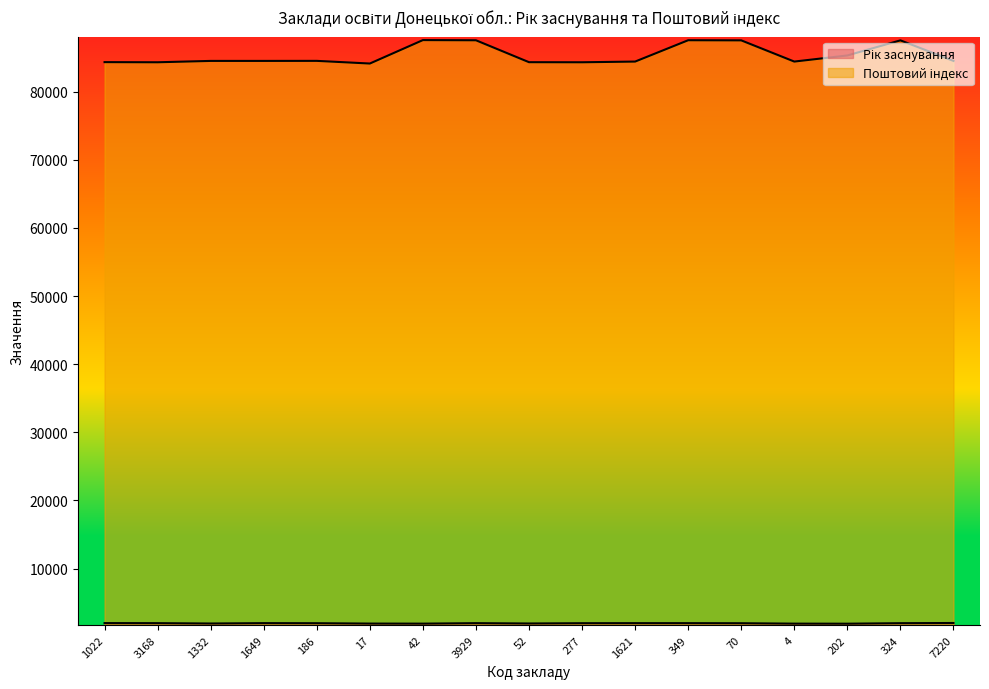

What is the label of the 2nd point from the left?

3168